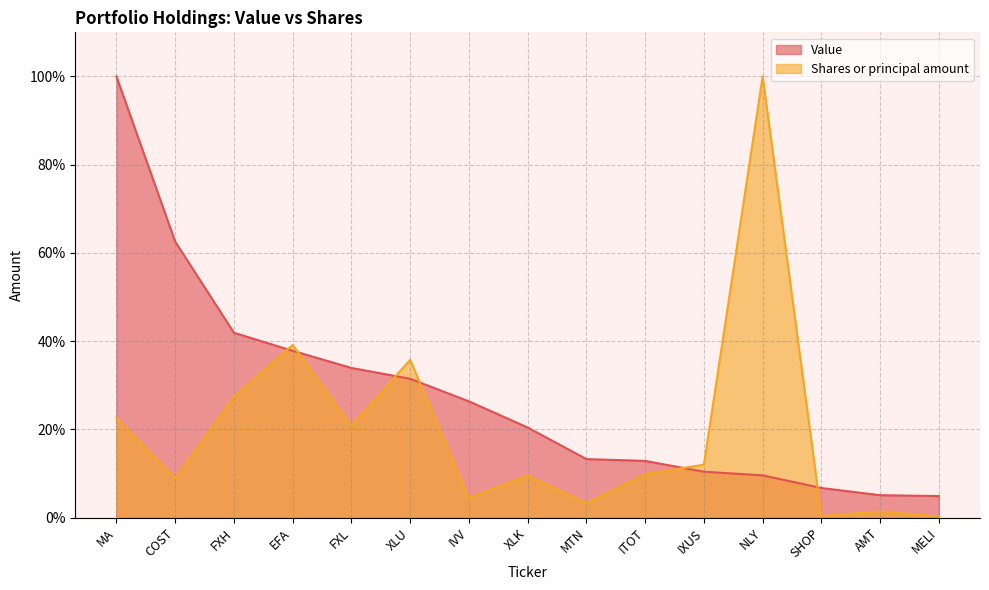

The value of Value at XLU is 53.3. True or false?

False